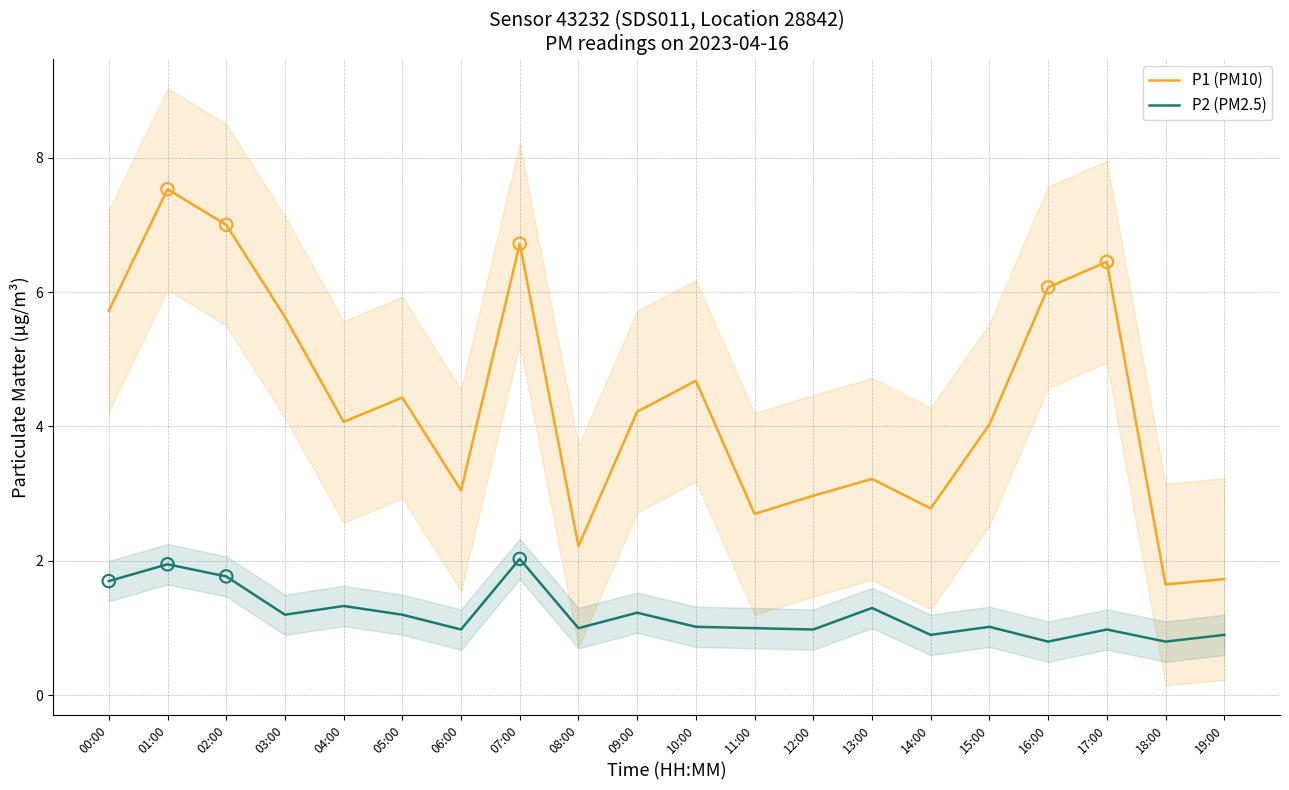

What are all the series names shown in the legend?

P1 (PM10), P2 (PM2.5)